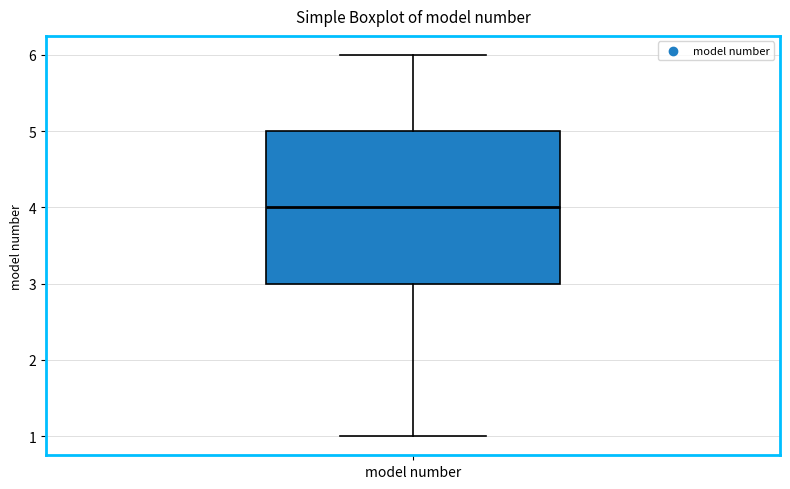

Where is the lower edge of the box for model number on the y-axis? The values are not printed on the chart, so give them approximately, as read against the axis.

3